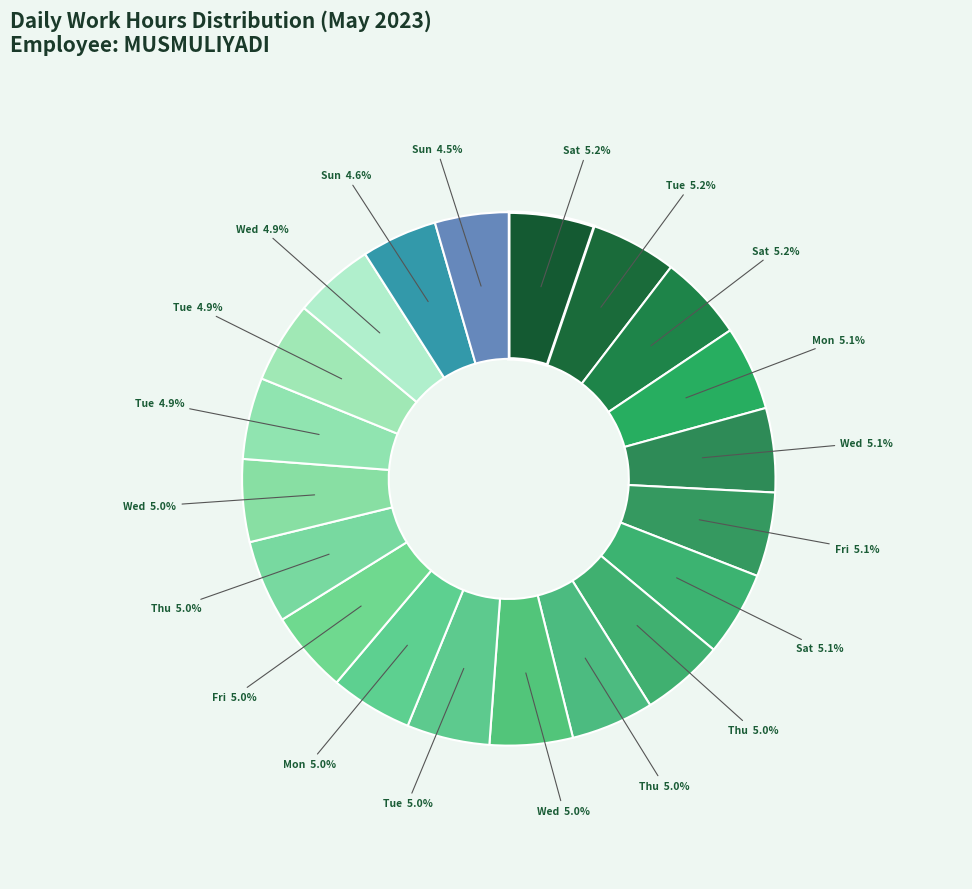

Which category has the smallest portion of the pie?

Day 21 (Sun)